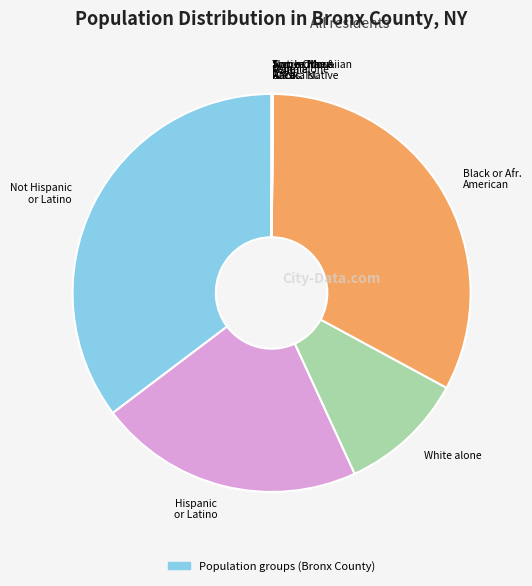

Is the sum of White alone and Hispanic or Latino greater than half?

No